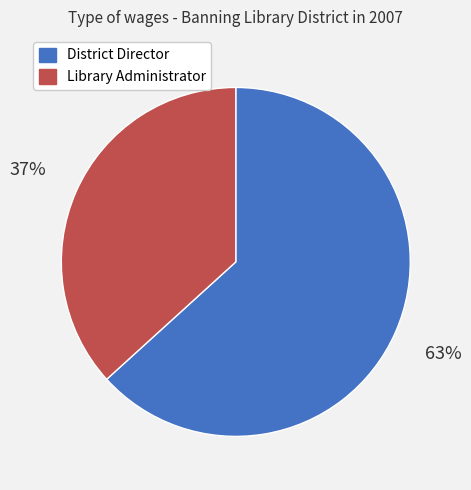

What percentage is the Library Administrator slice, to the nearest percent?

37%